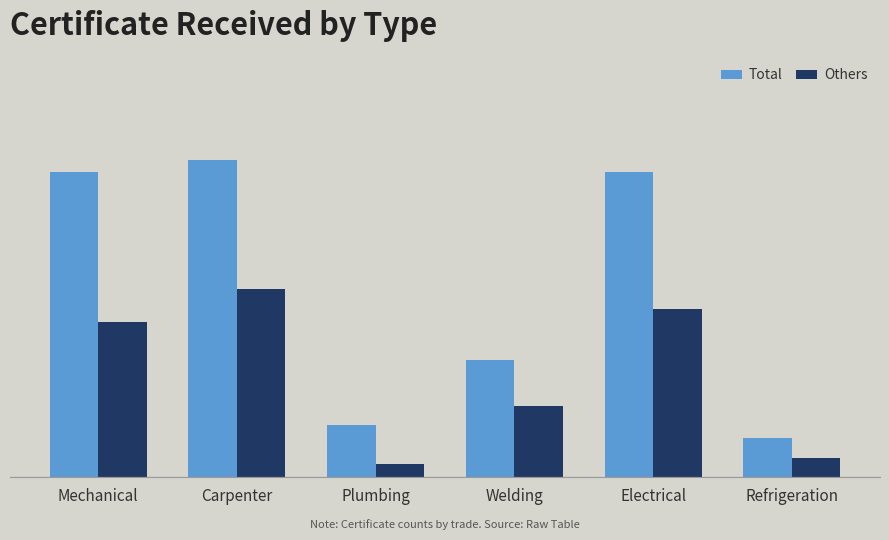

Which category has the lowest value in the Others series?

Plumbing